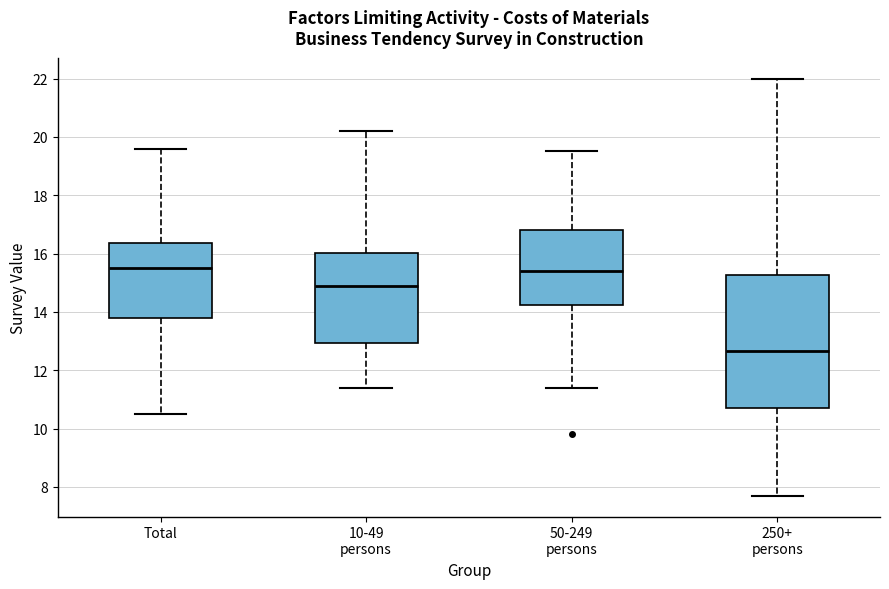

Where is the lower edge of the box for 10-49 persons on the y-axis? The values are not printed on the chart, so give them approximately, as read against the axis.

13.0